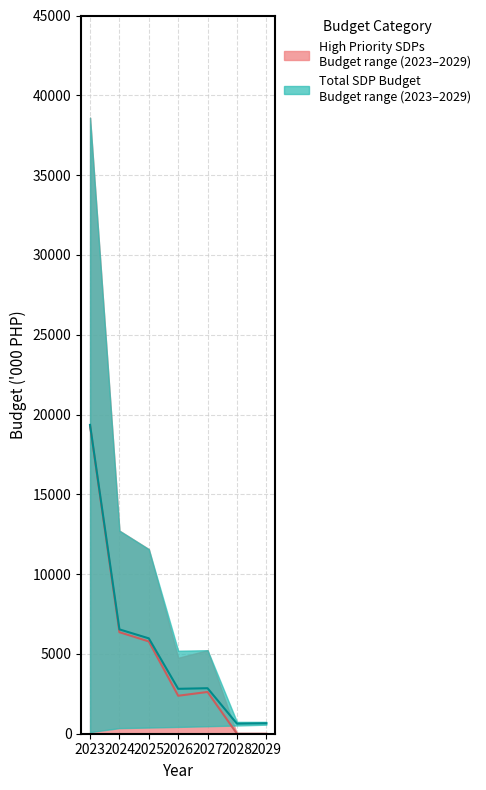

How many positive values does the High Priority Budget (upper) series have?

5